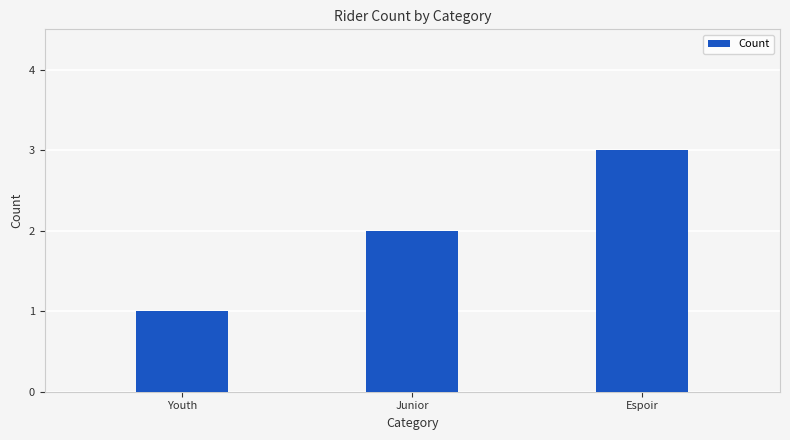

Rank the categories by value from highest to lowest.

Espoir, Junior, Youth